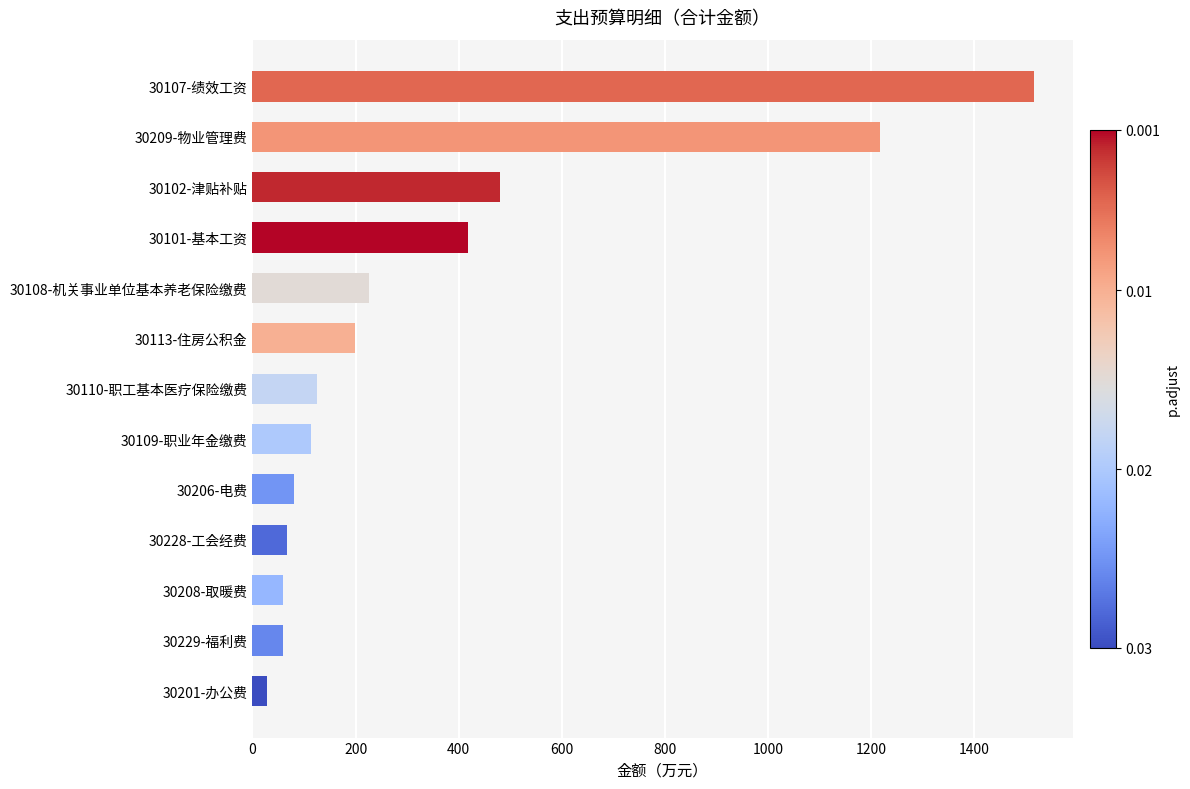

What is the ratio of the value at 30110-职工基本医疗保险缴费 to the value at 30206-电费?

1.6